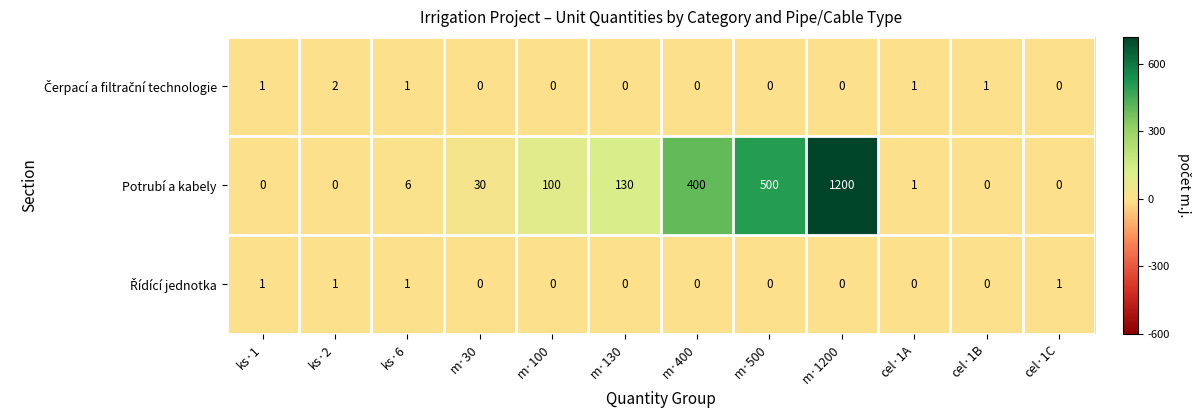

What is the maximum value shown in the chart?

1200